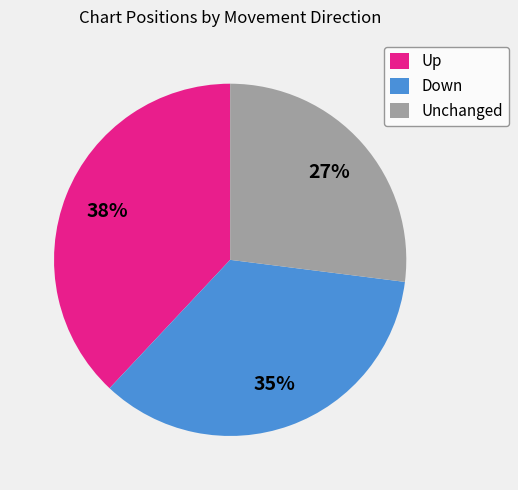

Is there any slice that represents more than half of the pie?

No